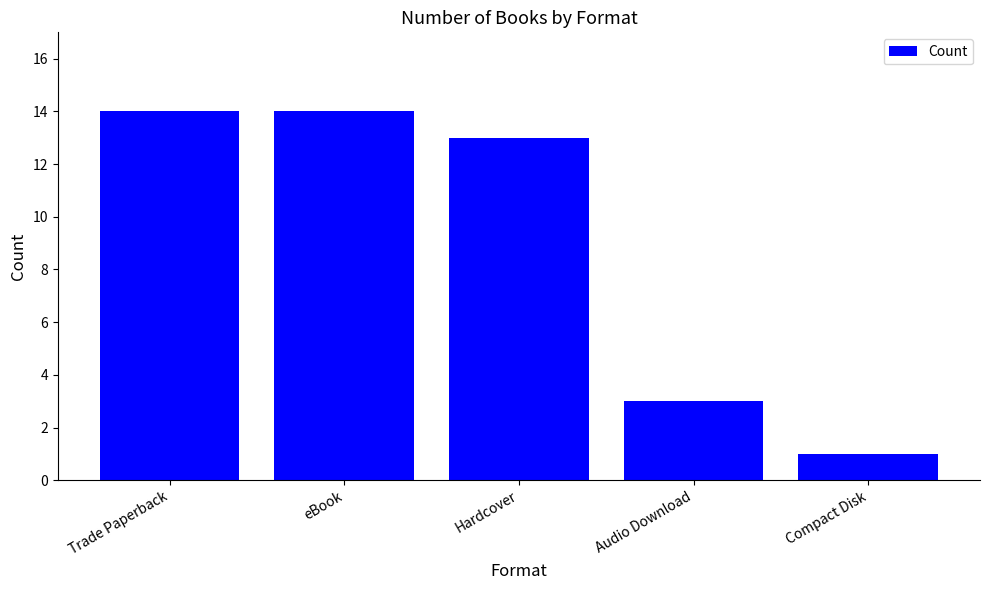

True or false: the data shows 0 at Compact Disk.

False